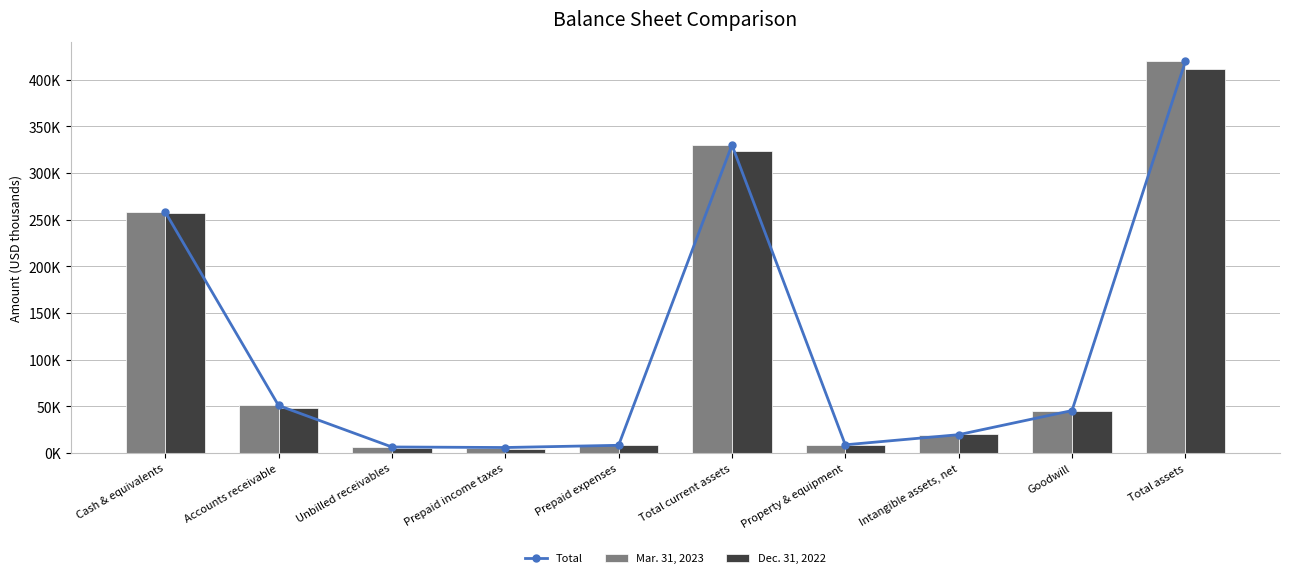

Read the Dec. 31, 2022 value at Cash & equivalents, to the nearest 50.

256750